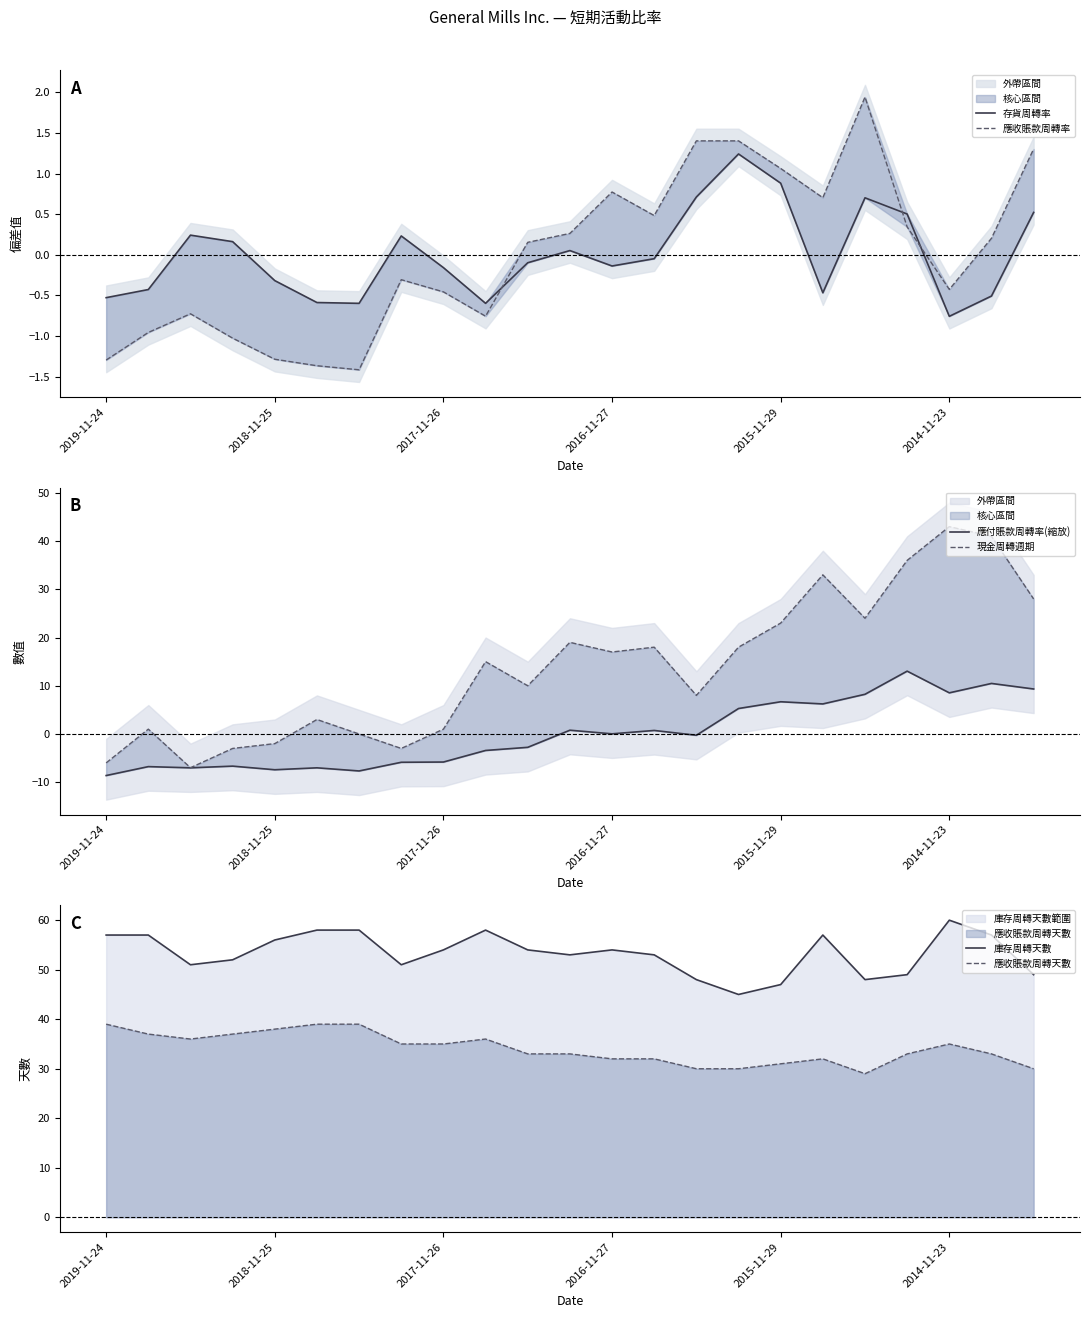

How many values in the 應收賬款周轉天數 series are below 33?

8